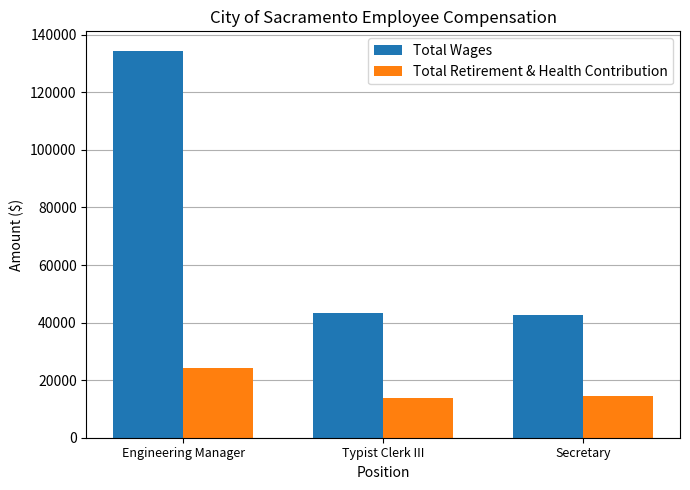

The value of Total Retirement & Health Contribution at Engineering Manager is 24179. True or false?

True